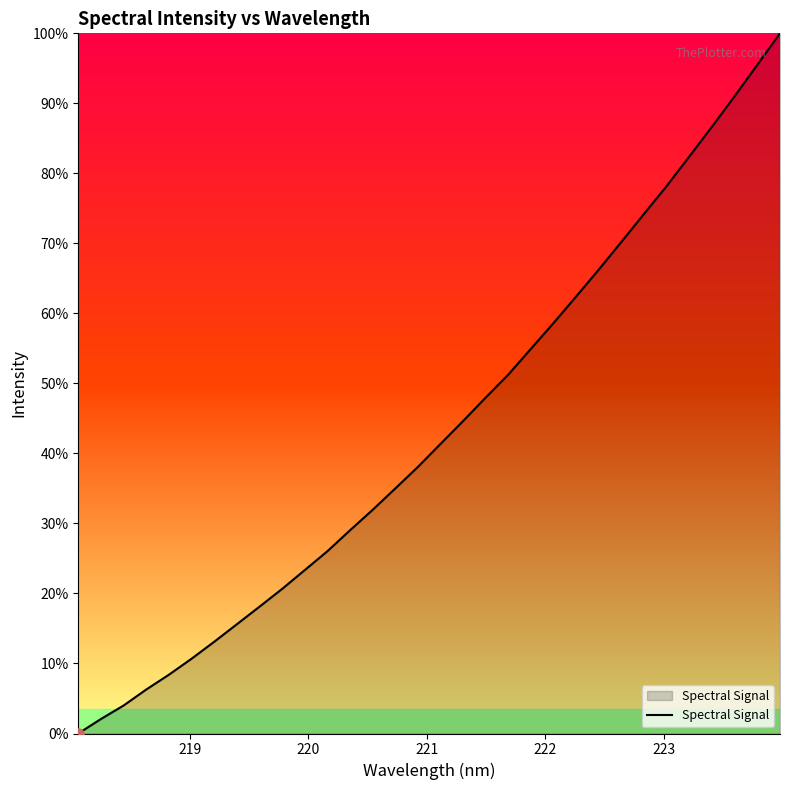

Does the chart display data point markers on the line(s)?

No